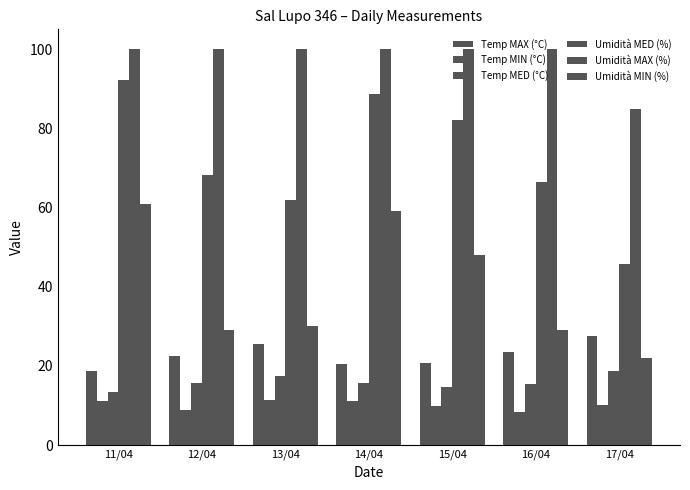

How many data points in Temp MAX (°C) are above 22?

4